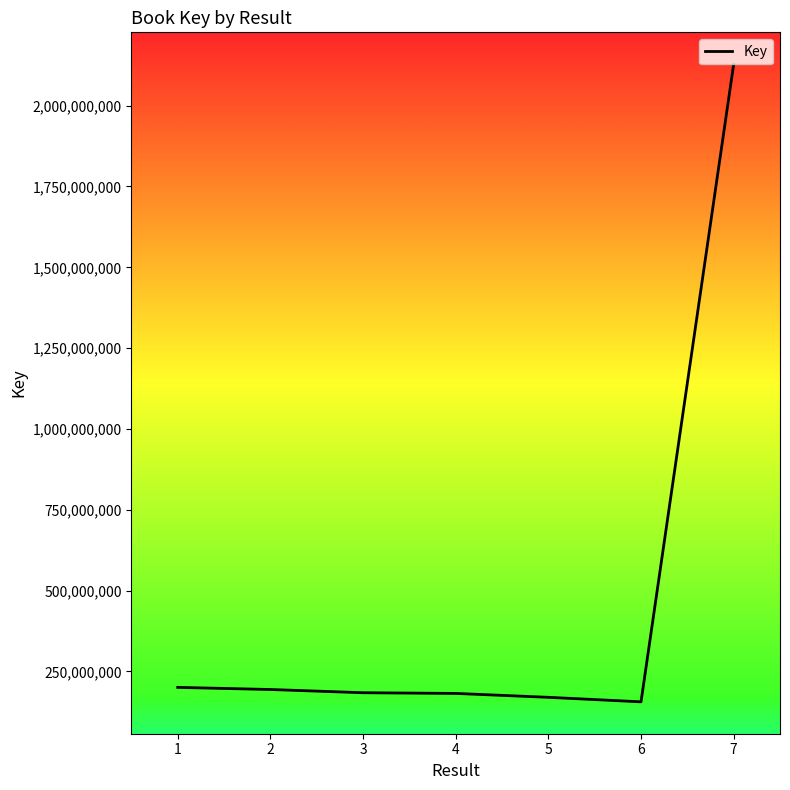

Is this an area chart (filled region under the line)?

No